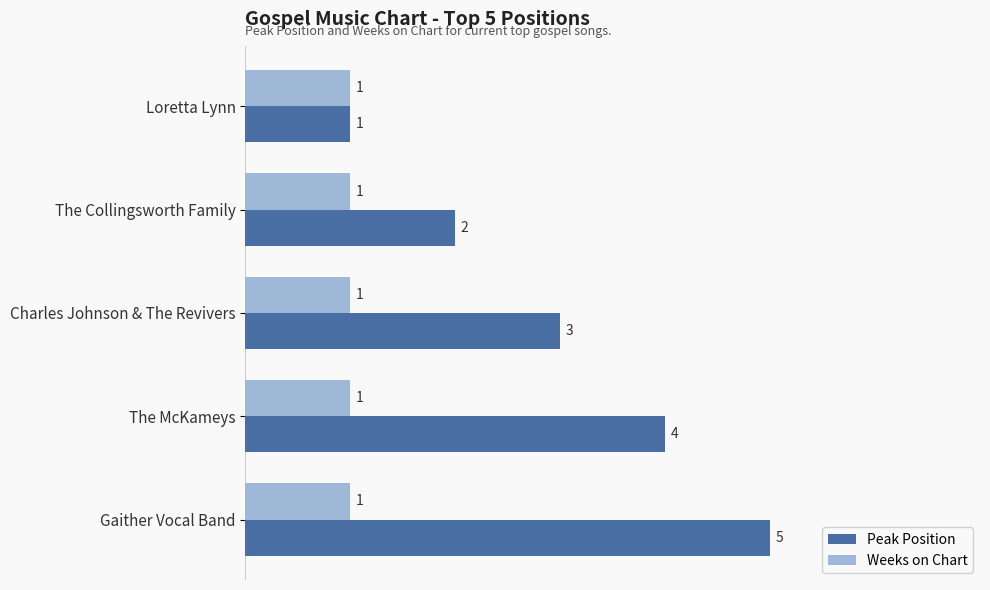

What are all the series names shown in the legend?

Peak Position, Weeks on Chart